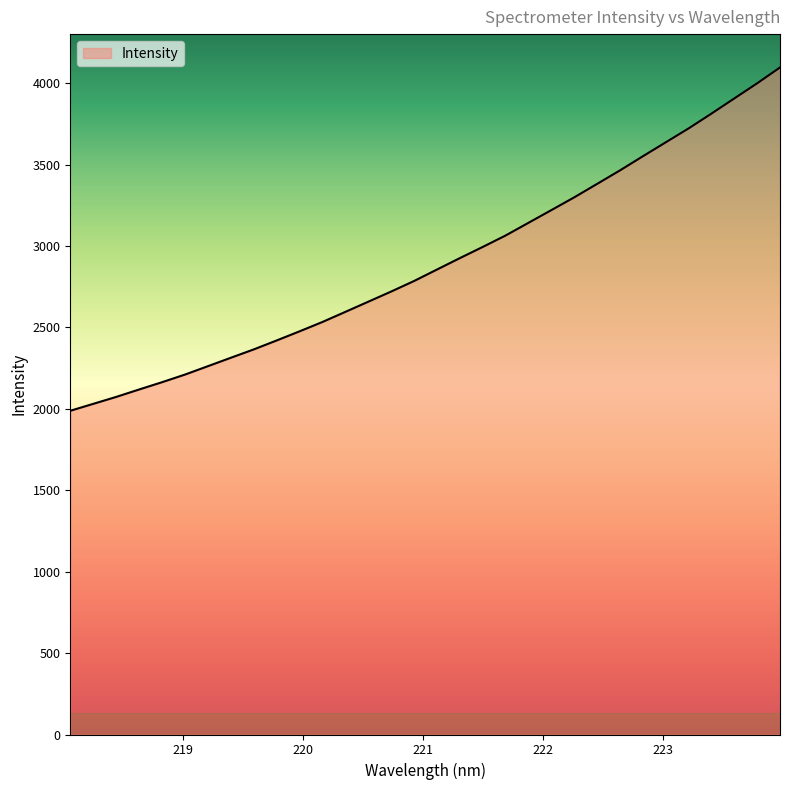

What is the greatest value displayed?

4096.2